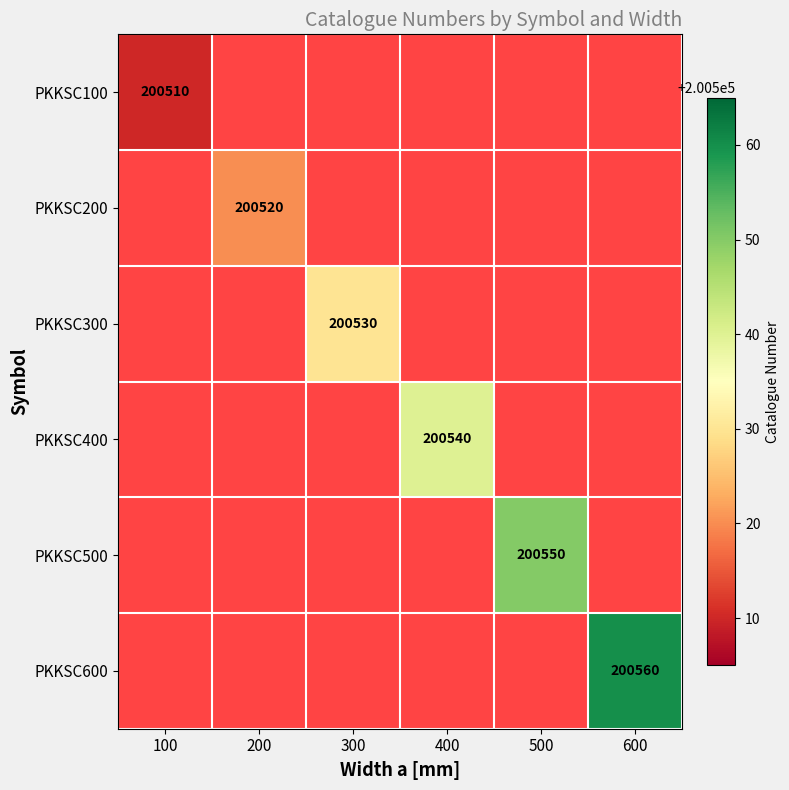

Is it true that PKKSC400 equals 58638.9 at 400?

False